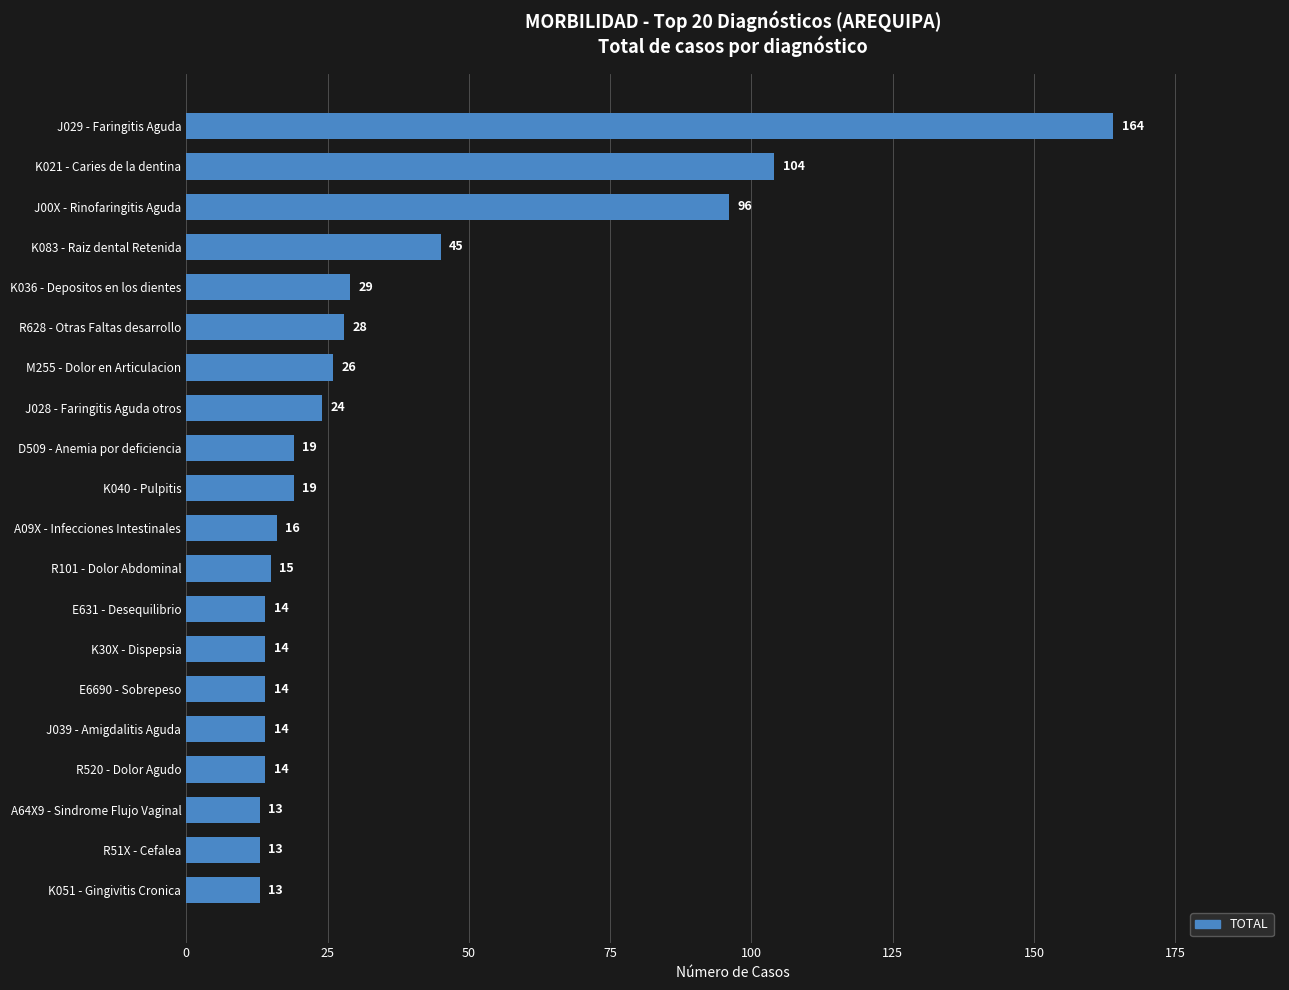

At which category does the chart reach its peak across all series?

J029 - Faringitis Aguda